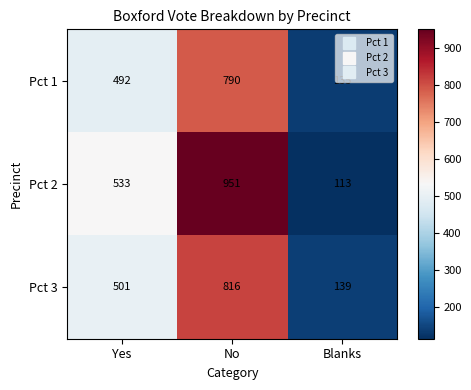

At which category does the chart reach its peak across all series?

No